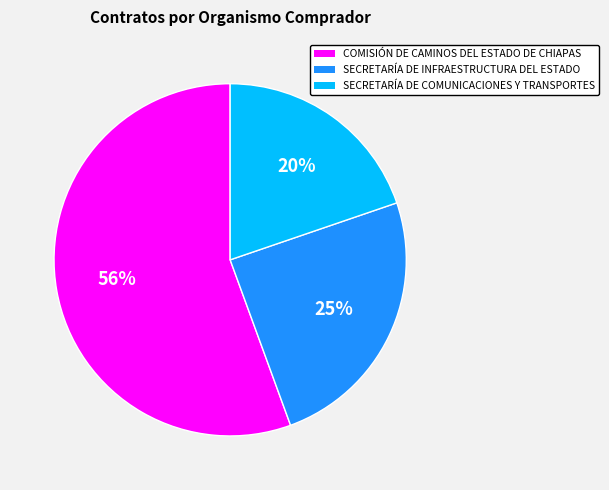

To the nearest percent, what percentage of the pie is SECRETARÍA DE COMUNICACIONES Y TRANSPORTES?

20%